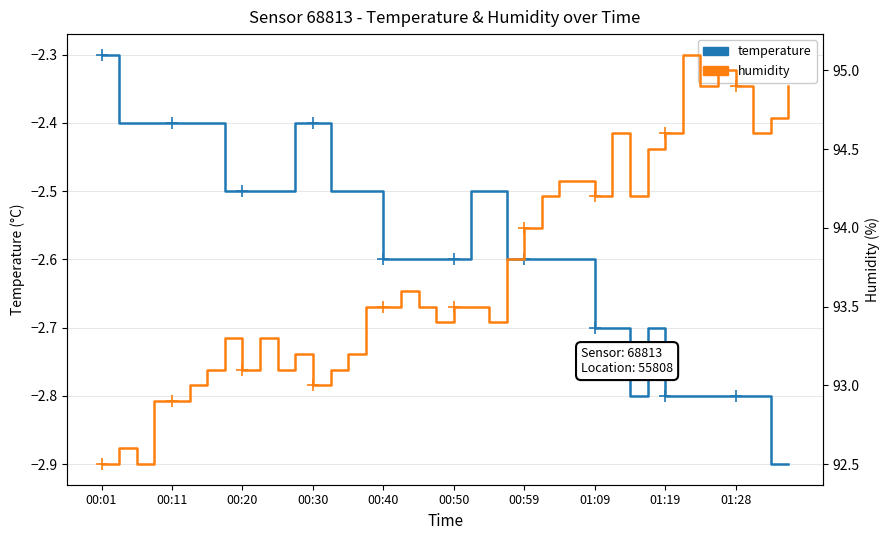

How many series are shown in this chart?

2